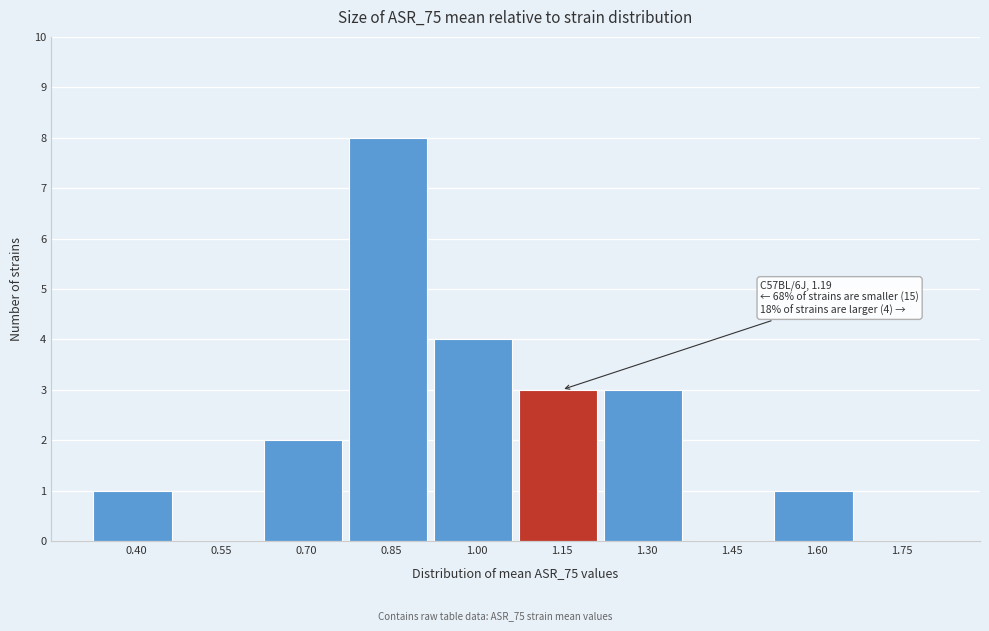

Reading right to left, list all the values displayed in this chart.

1.75=0	1.60=1	1.45=0	1.30=3	1.15=3	1.00=4	0.85=8	0.70=2	0.55=0	0.40=1